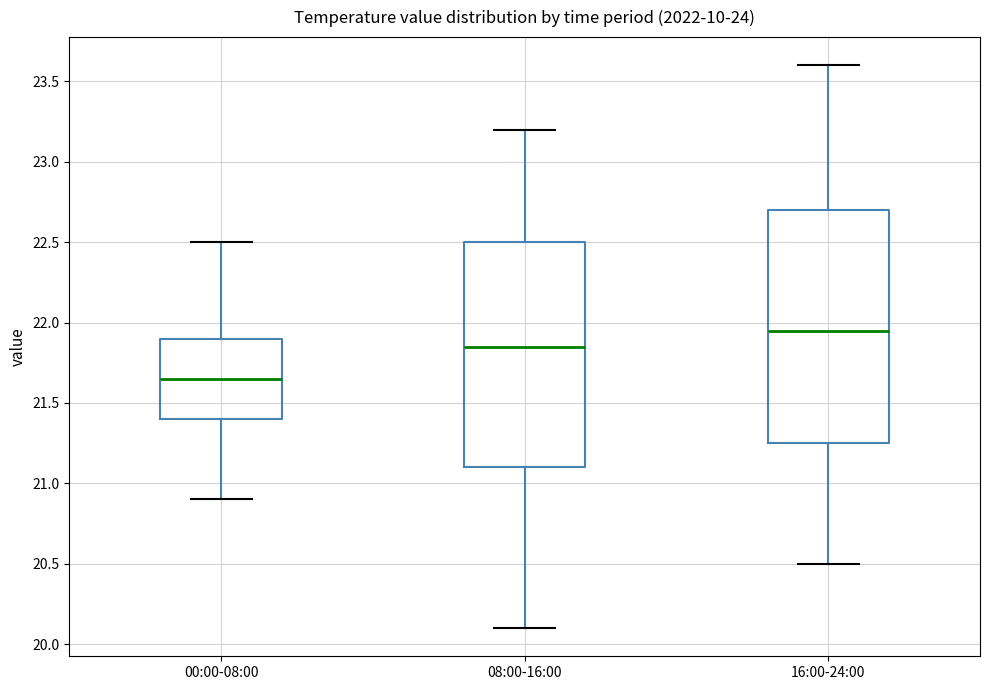

Where does the lower whisker of the box for 16:00-24:00 end on the y-axis? The values are not printed on the chart, so give them approximately, as read against the axis.

20.50